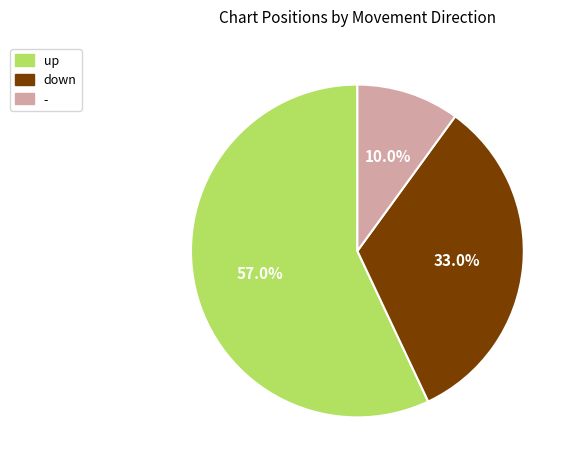

True or false: - accounts for 4% of the total.

False